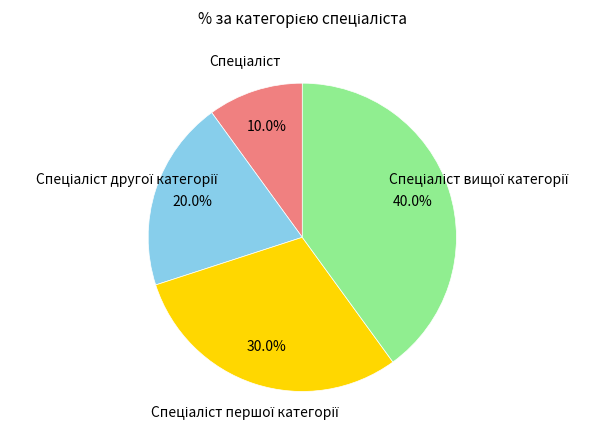

Does any single category account for the majority?

No